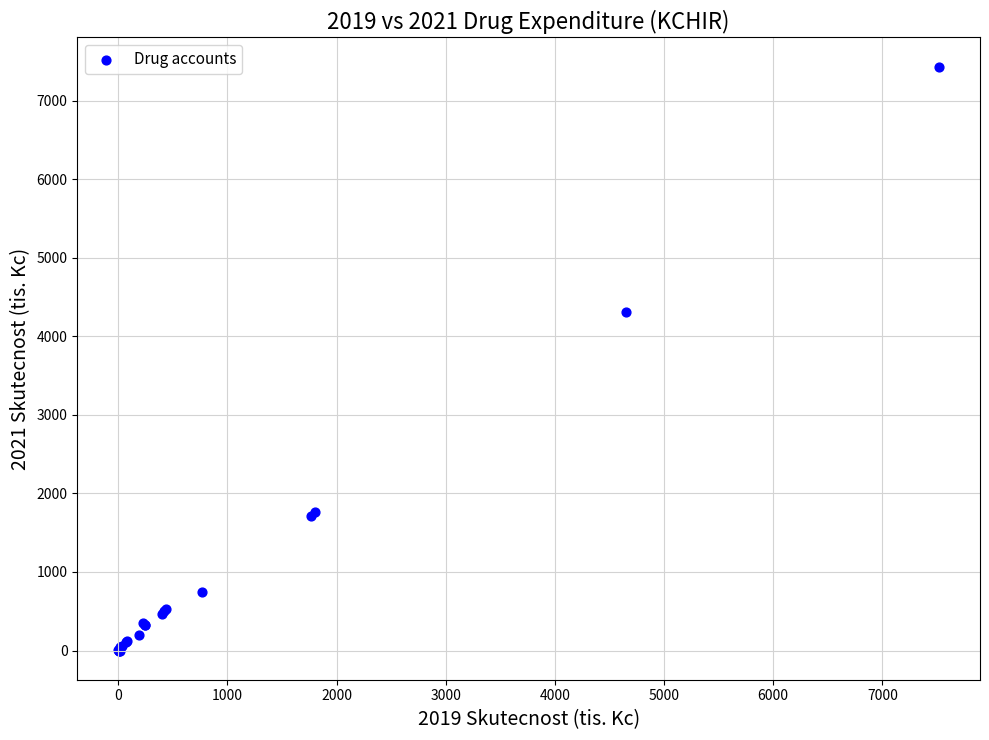

What Y value in the scatter plot is closest to 3717?

4310.2